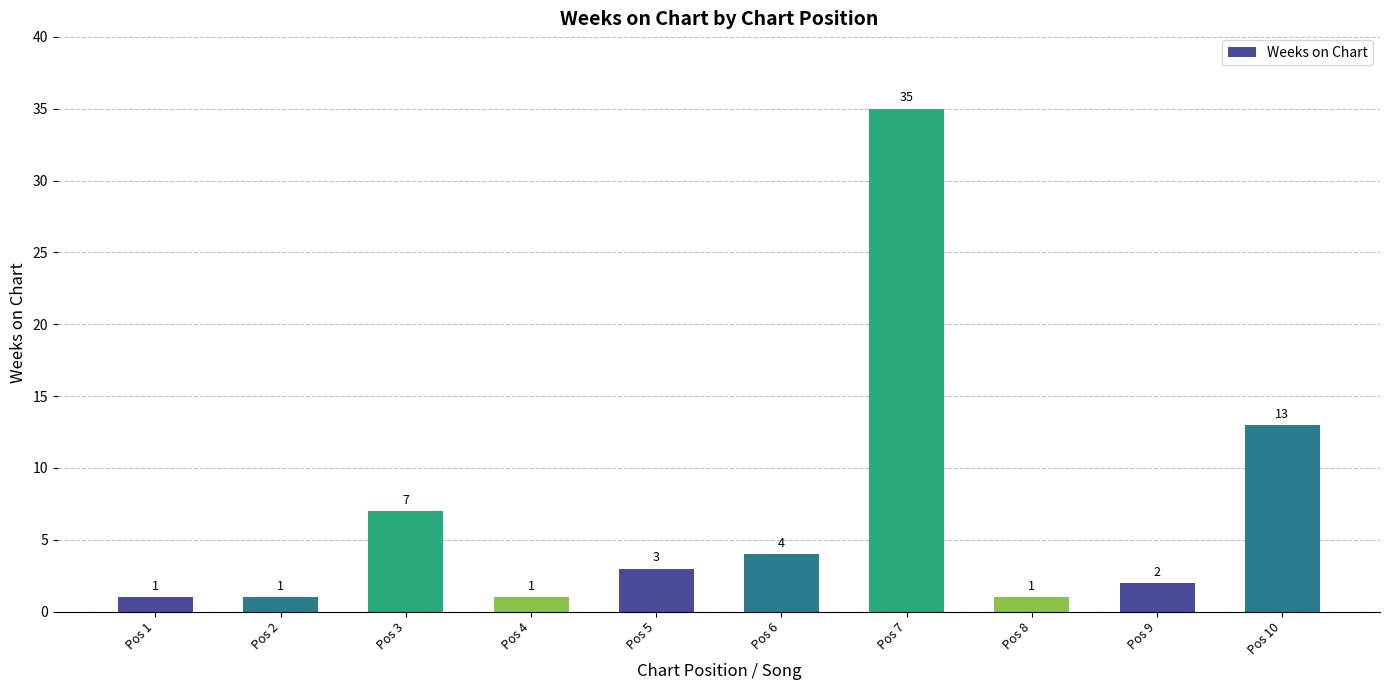

What is the value of the 5th bar from the left?

3